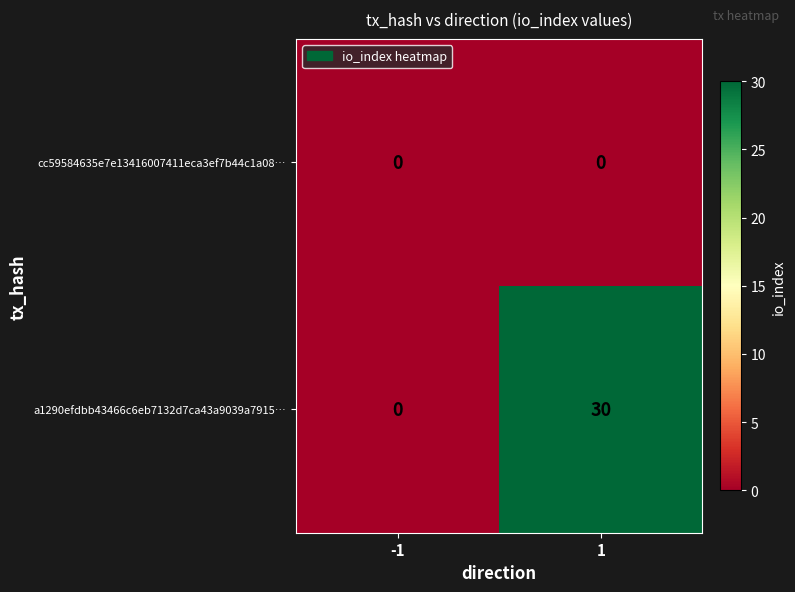

What is the total value across all series at 1?

30